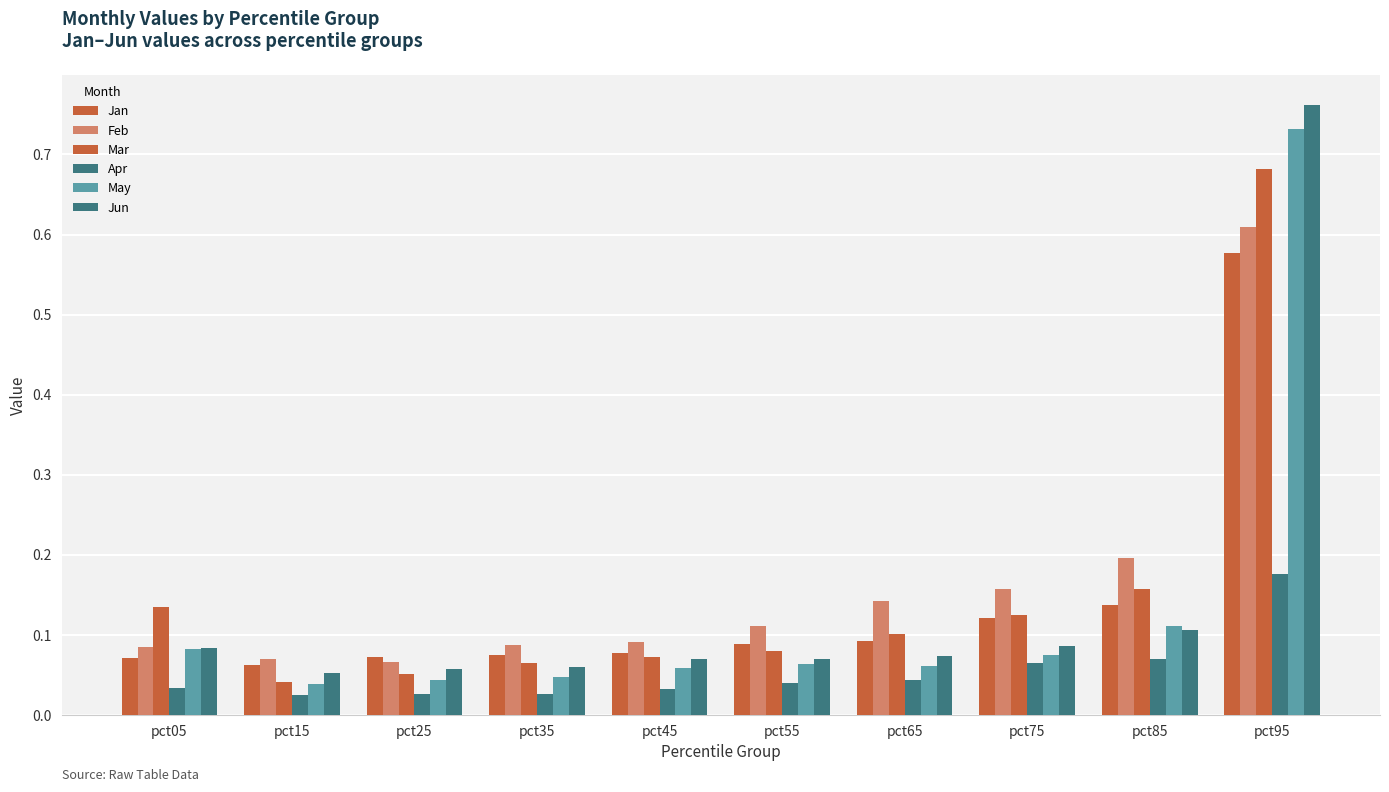

Is it true that Apr equals 0.0 at pct65?

True